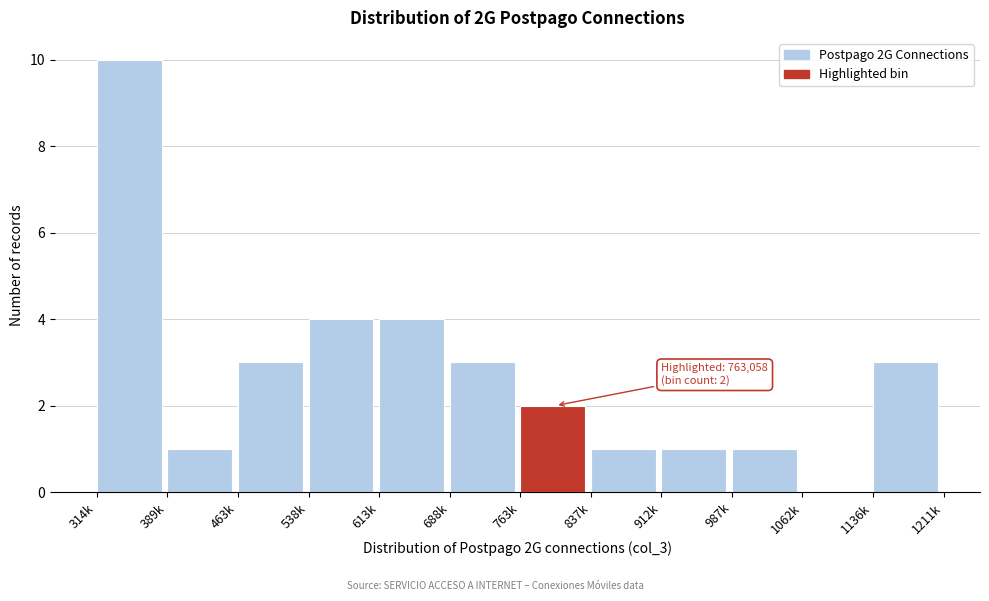

Reading right to left, extract all data points from this chart.

1136k=3	1062k=0	987k=1	912k=1	837k=1	763k=2	688k=3	613k=4	538k=4	463k=3	389k=1	314k=10